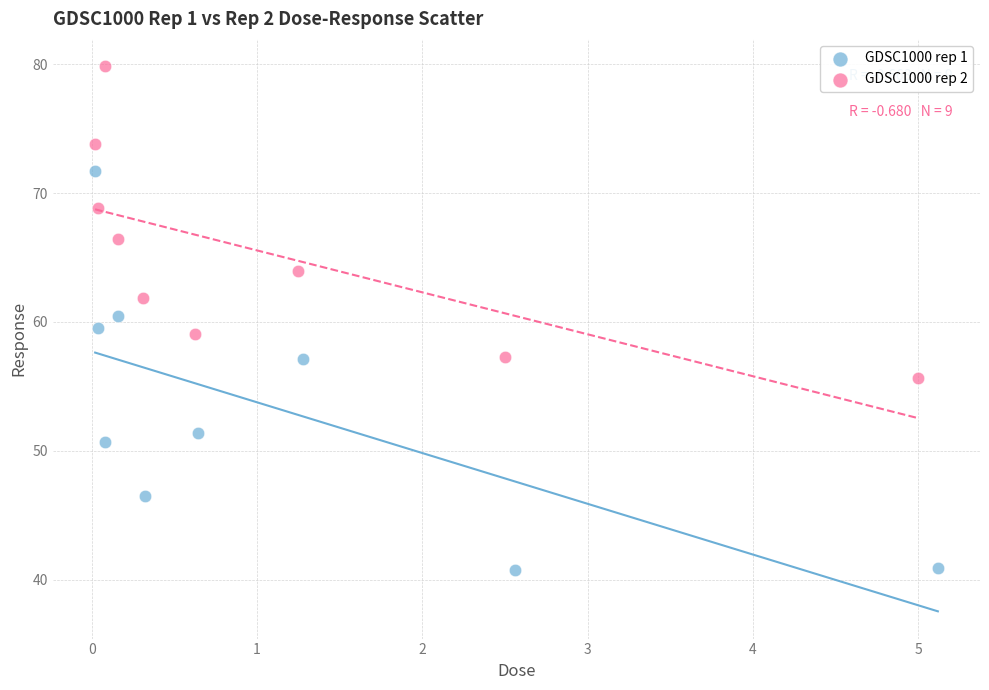

Which series reaches the maximum Y coordinate?

GDSC1000 rep 2